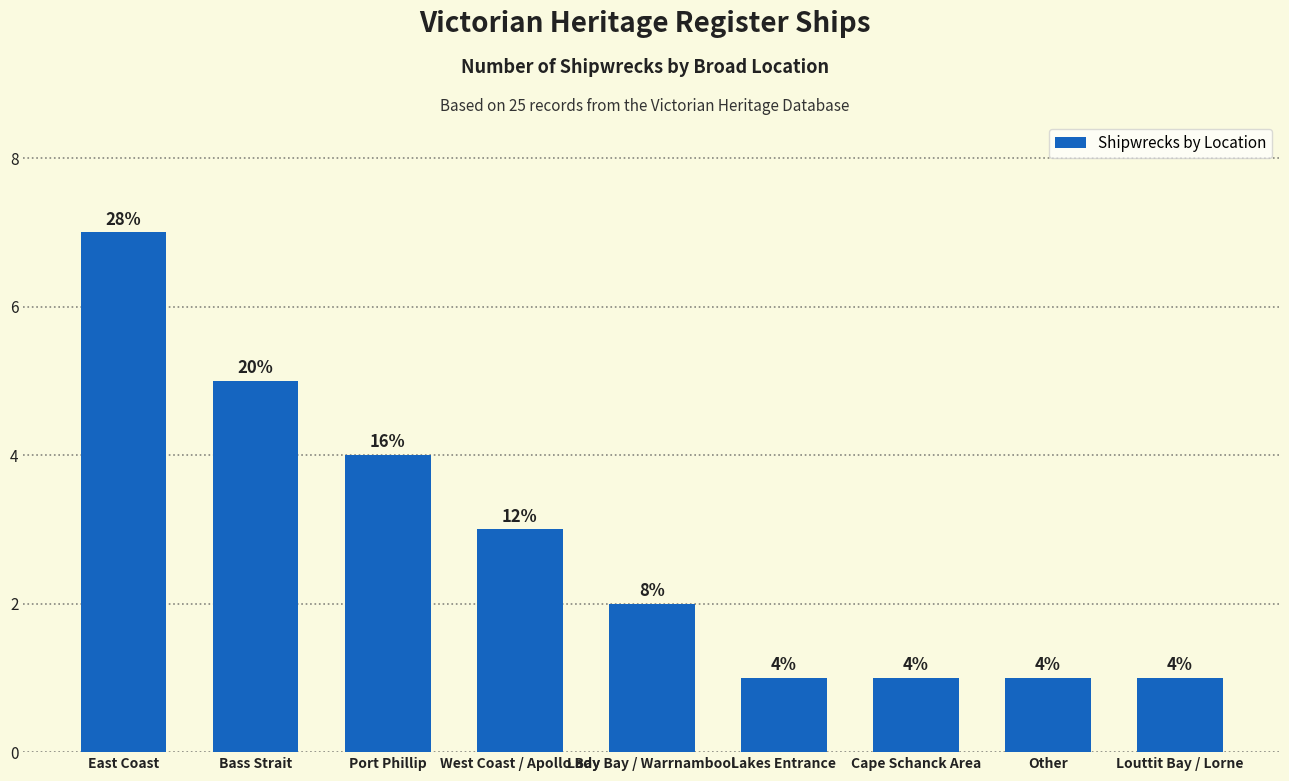

How many bars are there in total?

9